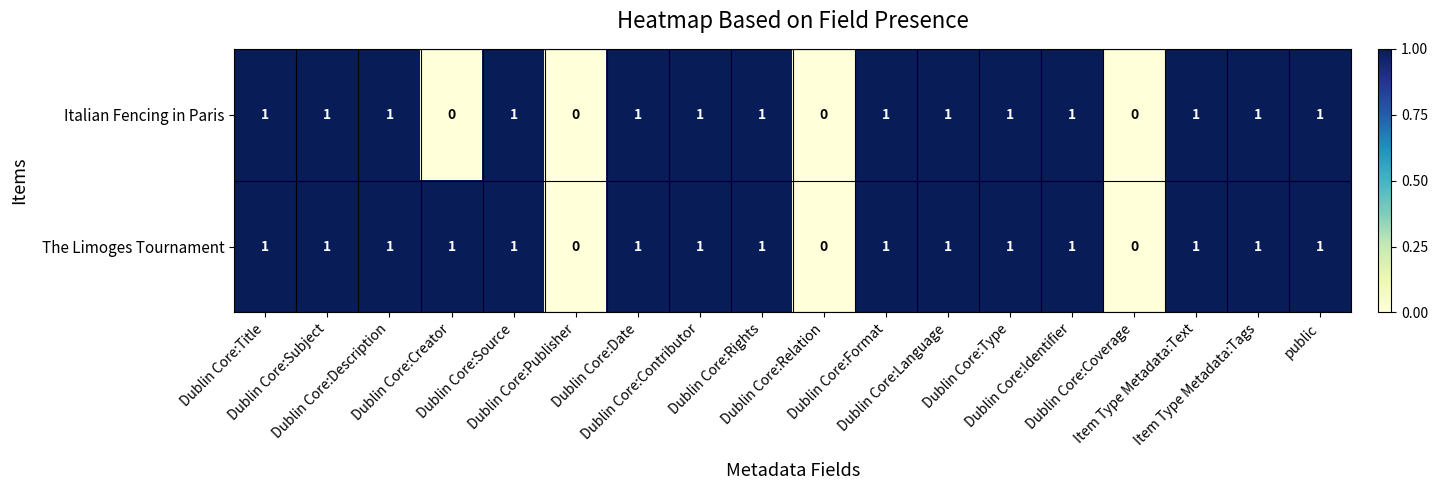

How many The Limoges Tournament values are between 1 and 2?

15